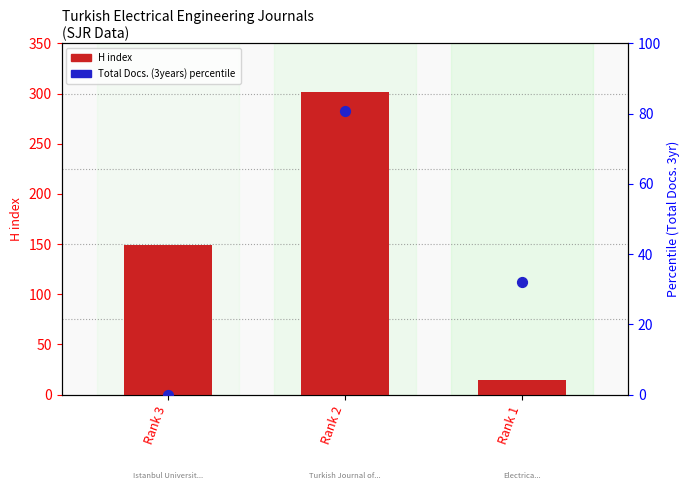

Which series contains the lowest Y value?

Total Docs. (3years) percentile